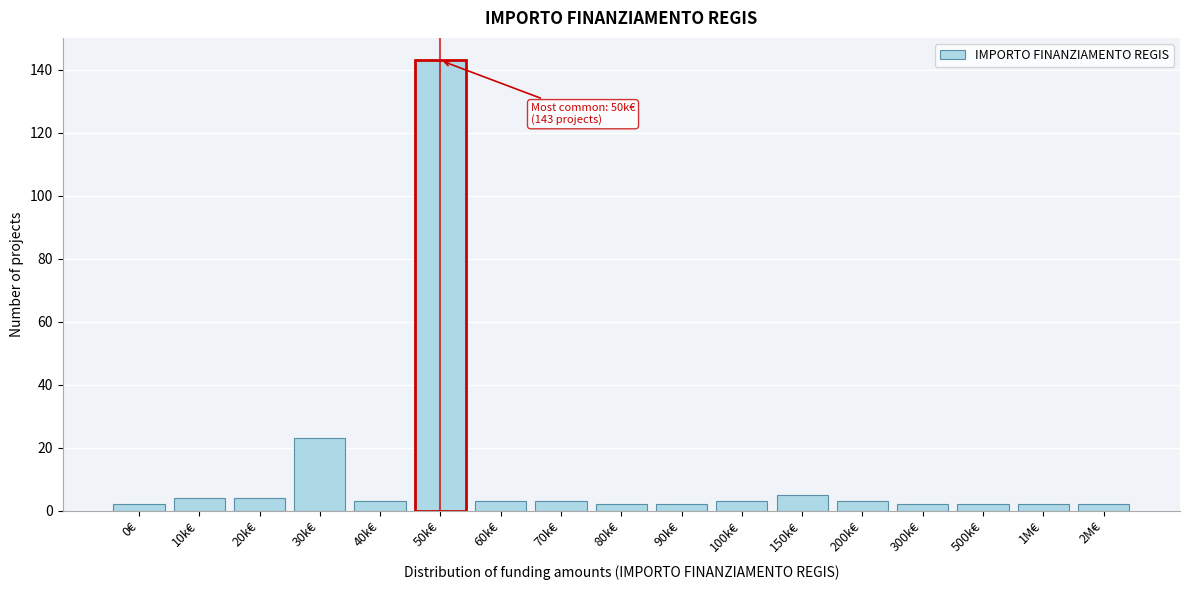

Reading left to right, list all the values displayed in this chart.

2	4	4	23	3	143	3	3	2	2	3	5	3	2	2	2	2